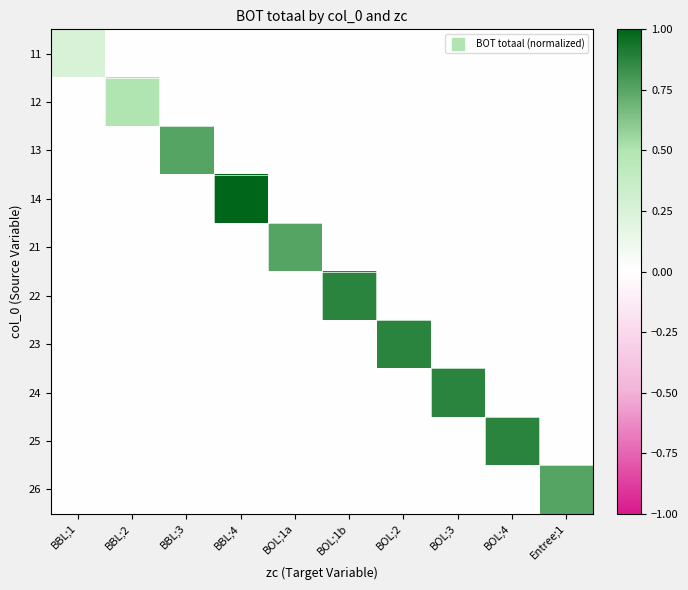

Reading right to left, transcribe all the data shown in this chart.

11: Entree;1=0.0	BOL;4=0.0	BOL;3=0.0	BOL;2=0.0	BOL;1b=0.0	BOL;1a=0.0	BBL;4=0.0	BBL;3=0.0	BBL;2=0.0	BBL;1=0.2
12: Entree;1=0.0	BOL;4=0.0	BOL;3=0.0	BOL;2=0.0	BOL;1b=0.0	BOL;1a=0.0	BBL;4=0.0	BBL;3=0.0	BBL;2=0.5	BBL;1=0.0
13: Entree;1=0.0	BOL;4=0.0	BOL;3=0.0	BOL;2=0.0	BOL;1b=0.0	BOL;1a=0.0	BBL;4=0.0	BBL;3=0.8	BBL;2=0.0	BBL;1=0.0
14: Entree;1=0.0	BOL;4=0.0	BOL;3=0.0	BOL;2=0.0	BOL;1b=0.0	BOL;1a=0.0	BBL;4=1.0	BBL;3=0.0	BBL;2=0.0	BBL;1=0.0
21: Entree;1=0.0	BOL;4=0.0	BOL;3=0.0	BOL;2=0.0	BOL;1b=0.0	BOL;1a=0.8	BBL;4=0.0	BBL;3=0.0	BBL;2=0.0	BBL;1=0.0
22: Entree;1=0.0	BOL;4=0.0	BOL;3=0.0	BOL;2=0.0	BOL;1b=0.9	BOL;1a=0.0	BBL;4=0.0	BBL;3=0.0	BBL;2=0.0	BBL;1=0.0
23: Entree;1=0.0	BOL;4=0.0	BOL;3=0.0	BOL;2=0.9	BOL;1b=0.0	BOL;1a=0.0	BBL;4=0.0	BBL;3=0.0	BBL;2=0.0	BBL;1=0.0
24: Entree;1=0.0	BOL;4=0.0	BOL;3=0.9	BOL;2=0.0	BOL;1b=0.0	BOL;1a=0.0	BBL;4=0.0	BBL;3=0.0	BBL;2=0.0	BBL;1=0.0
25: Entree;1=0.0	BOL;4=0.9	BOL;3=0.0	BOL;2=0.0	BOL;1b=0.0	BOL;1a=0.0	BBL;4=0.0	BBL;3=0.0	BBL;2=0.0	BBL;1=0.0
26: Entree;1=0.8	BOL;4=0.0	BOL;3=0.0	BOL;2=0.0	BOL;1b=0.0	BOL;1a=0.0	BBL;4=0.0	BBL;3=0.0	BBL;2=0.0	BBL;1=0.0